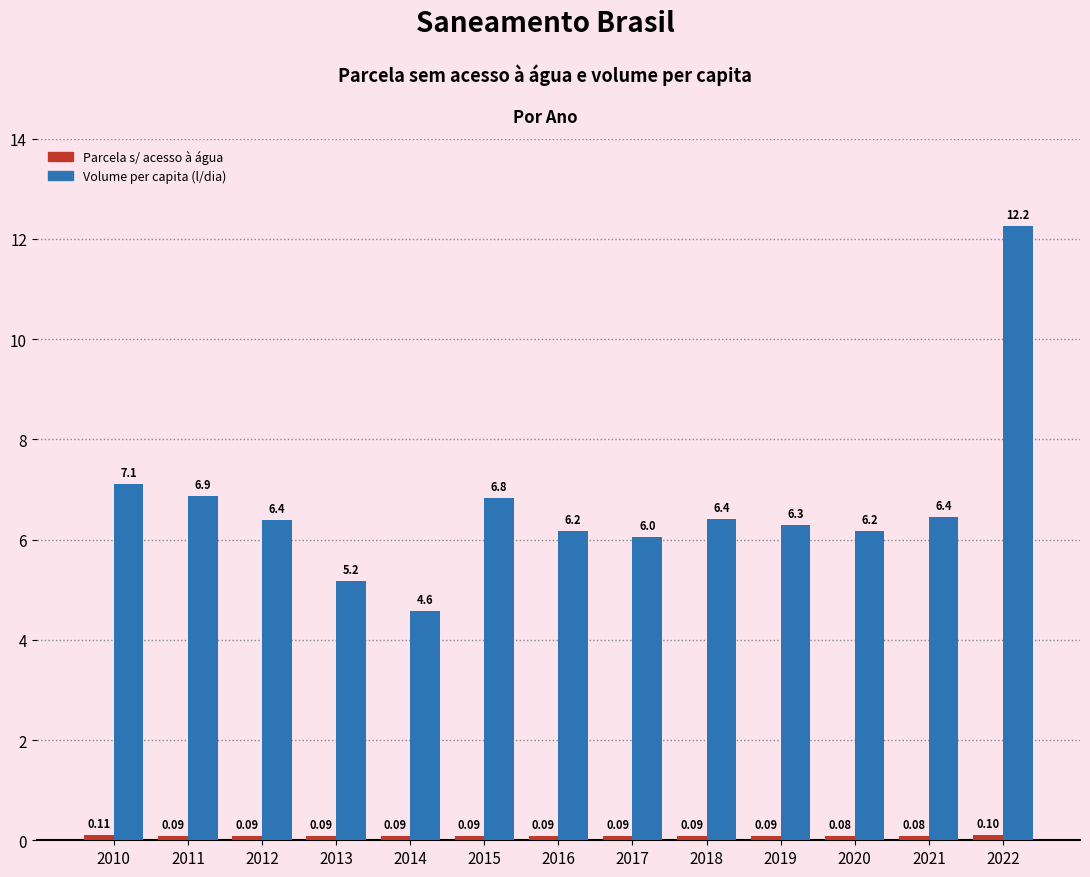

What is the difference between the highest and lowest values at 2016?

6.1